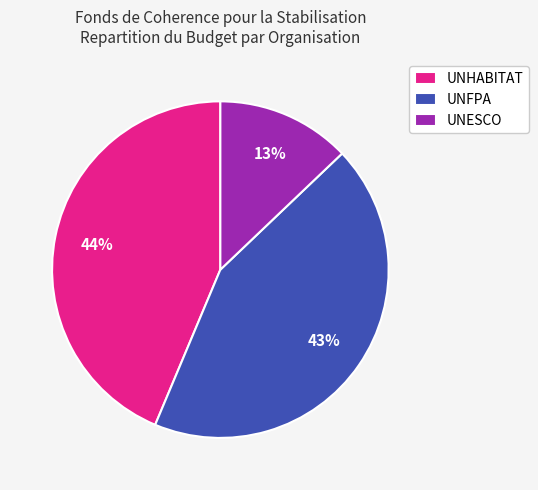

How many segments does this pie chart have?

3